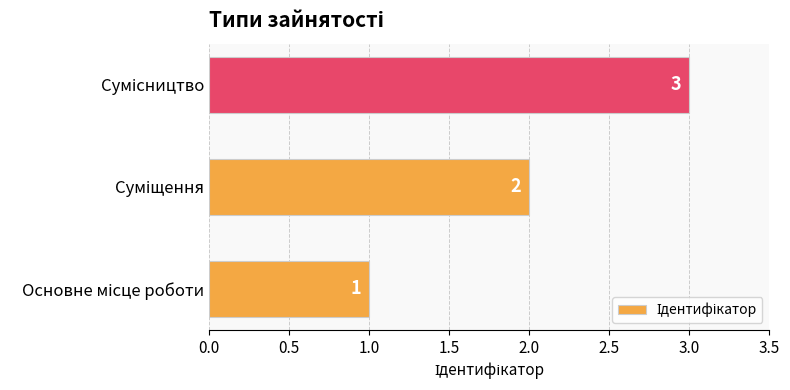

What is the maximum value shown in the chart?

3